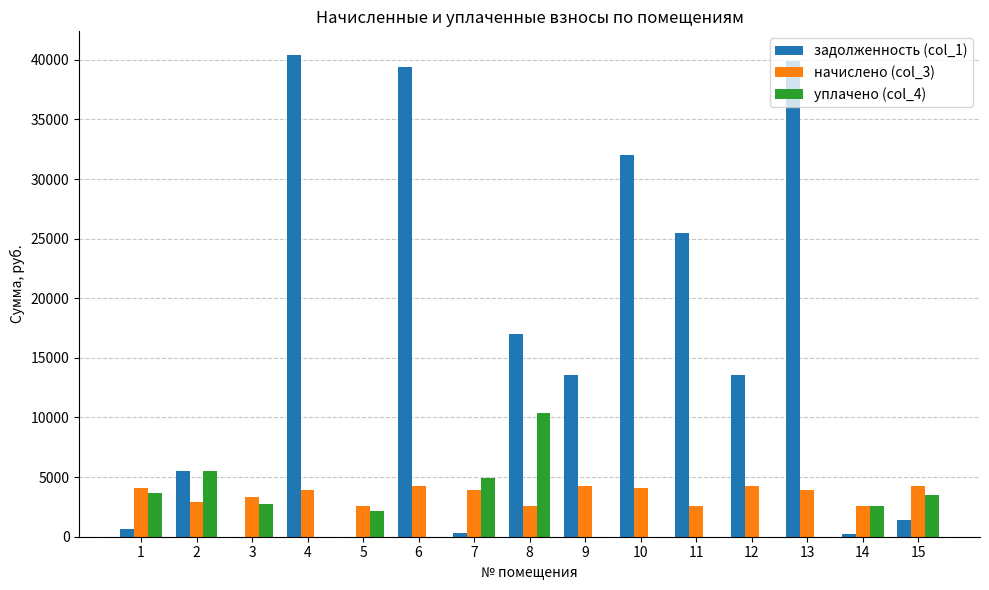

What is the total value across all series at 5?

4755.2